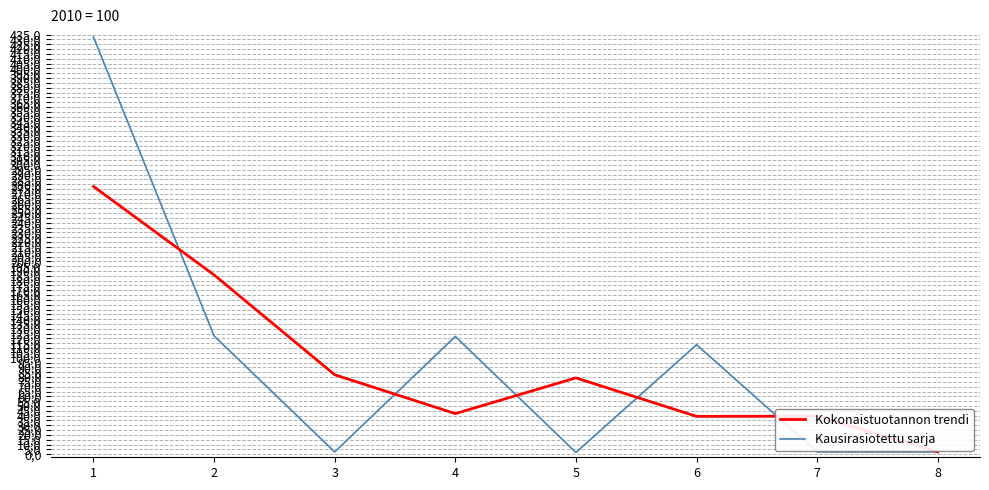

Is it true that Kausirasiotettu sarja equals 213.0 at 4?

False